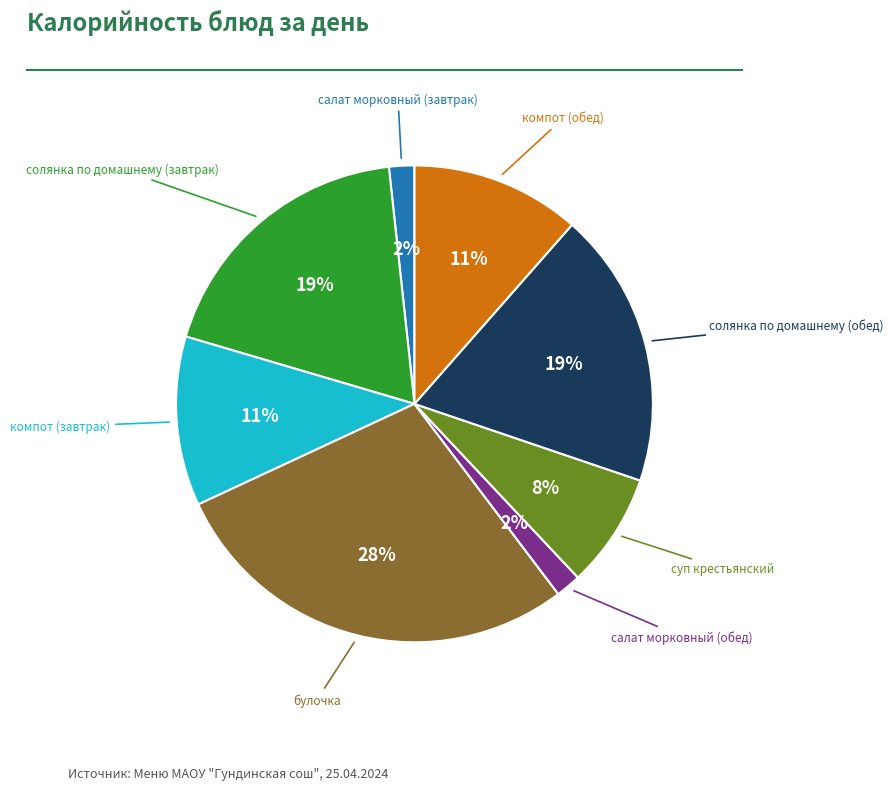

To the nearest percent, what is the average slice percentage?

12%